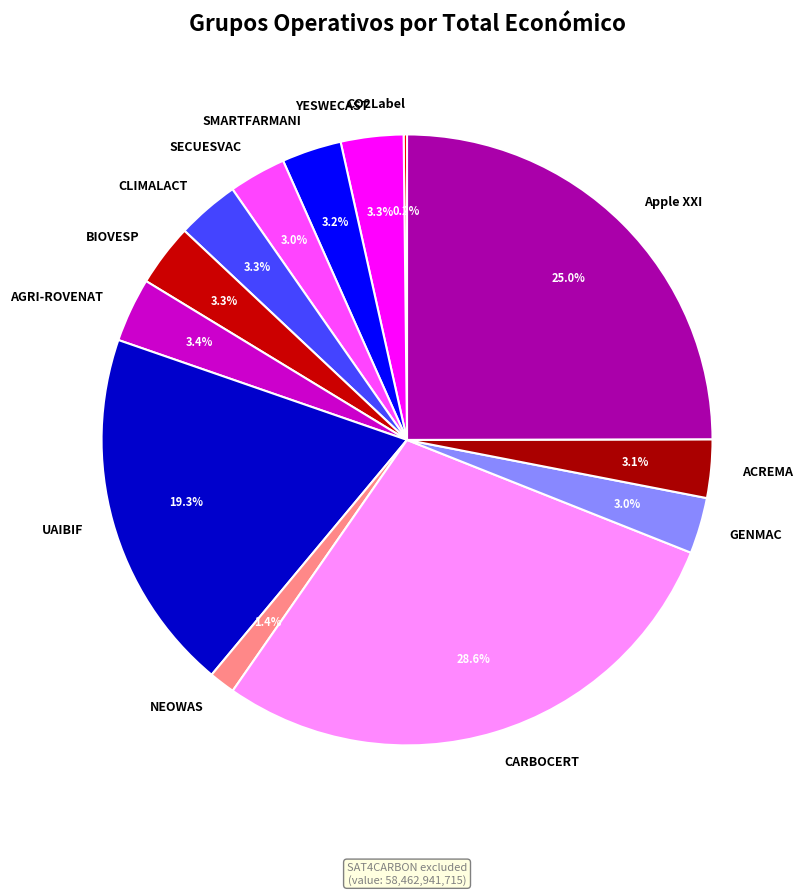

What percentage do AGRI-ROVENAT and UAIBIF together represent?

22.7%